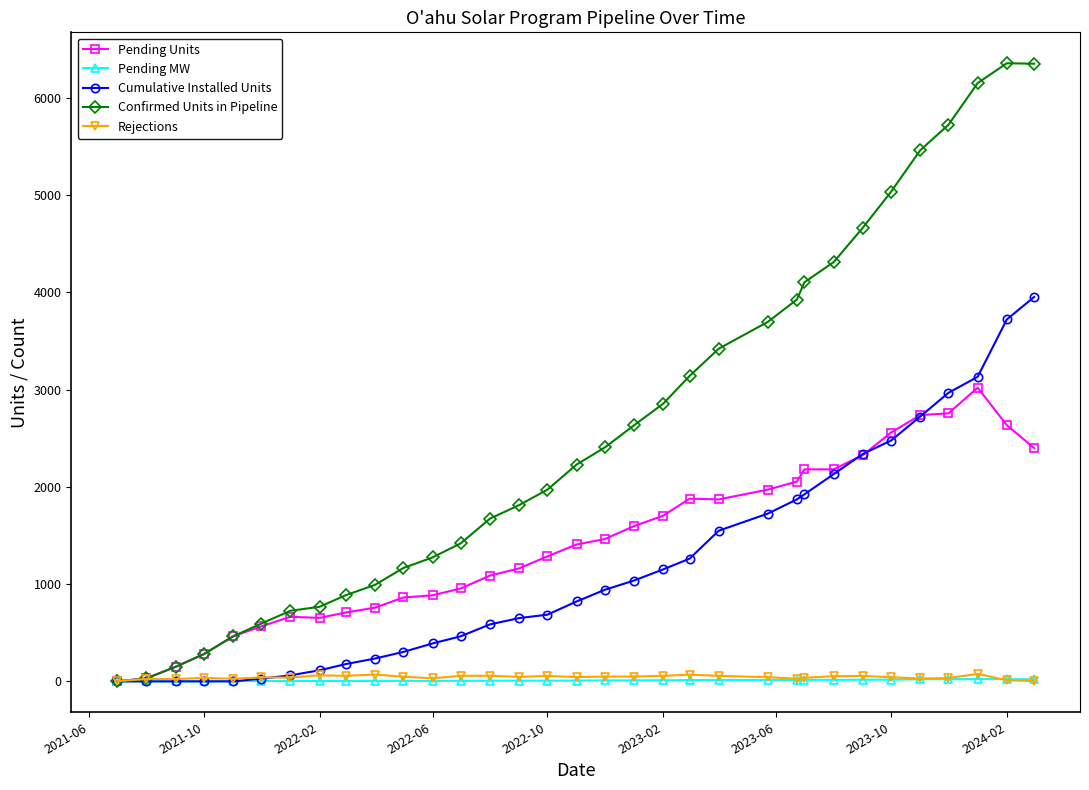

At how many categories does at least one series exceed 1507?

20